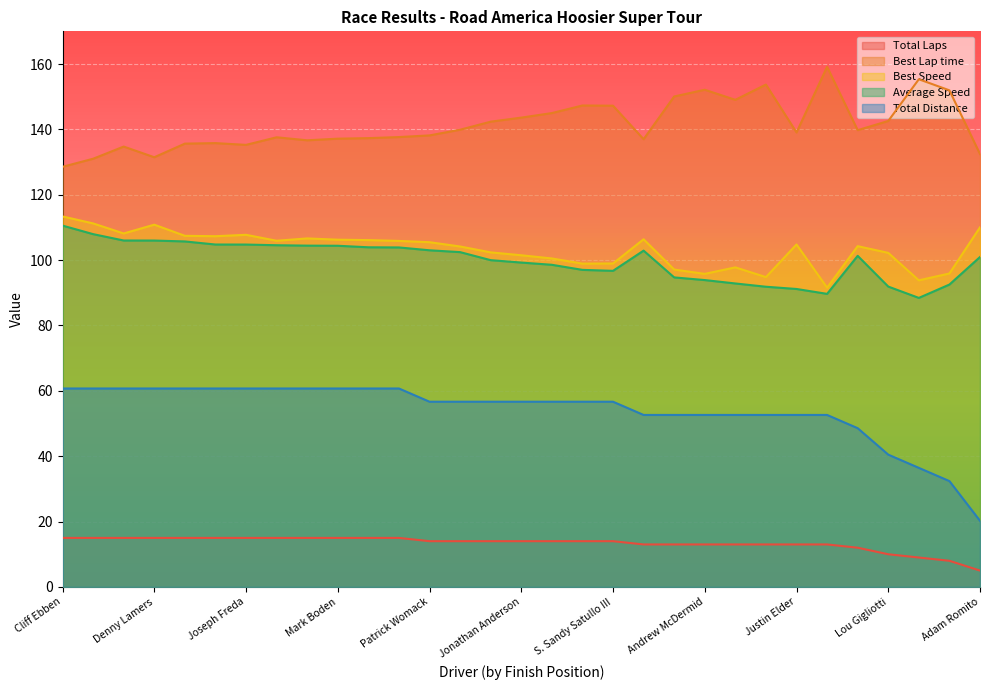

How many lines are shown in the chart?

5